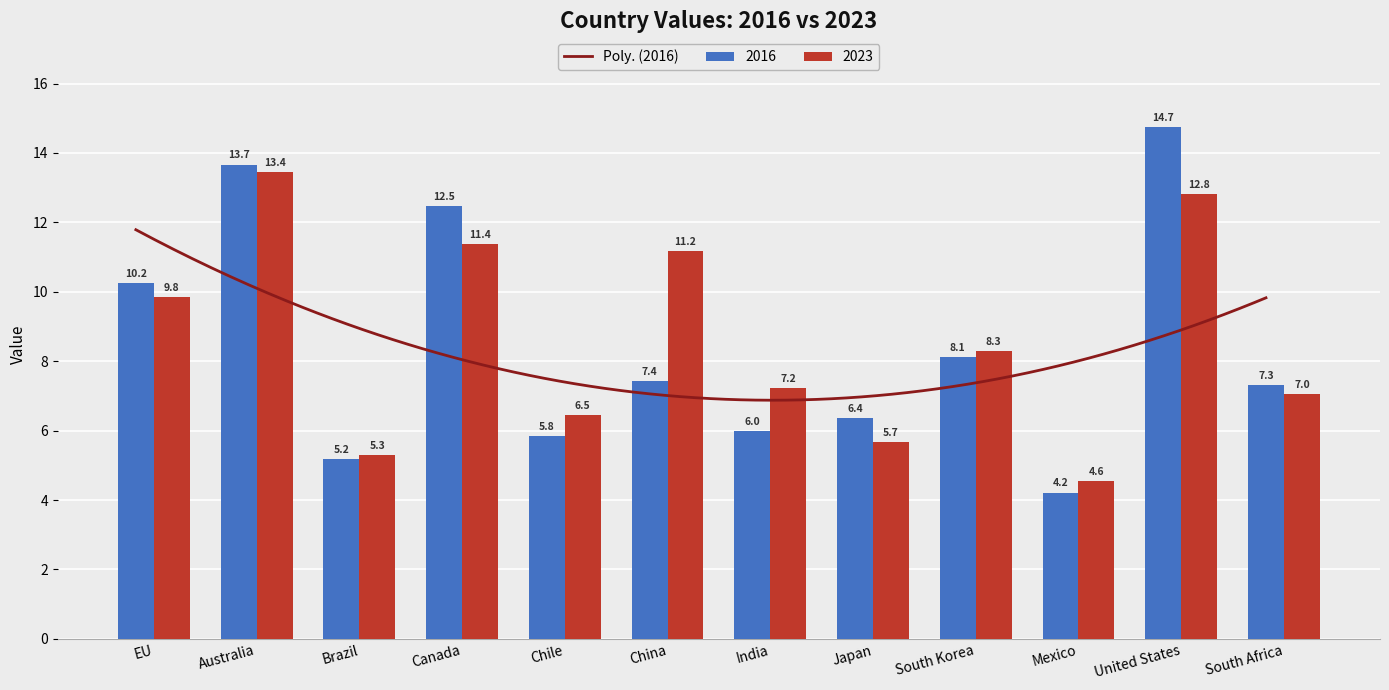

Is the value of 2023 at China greater than the value of 2016 at EU?

Yes